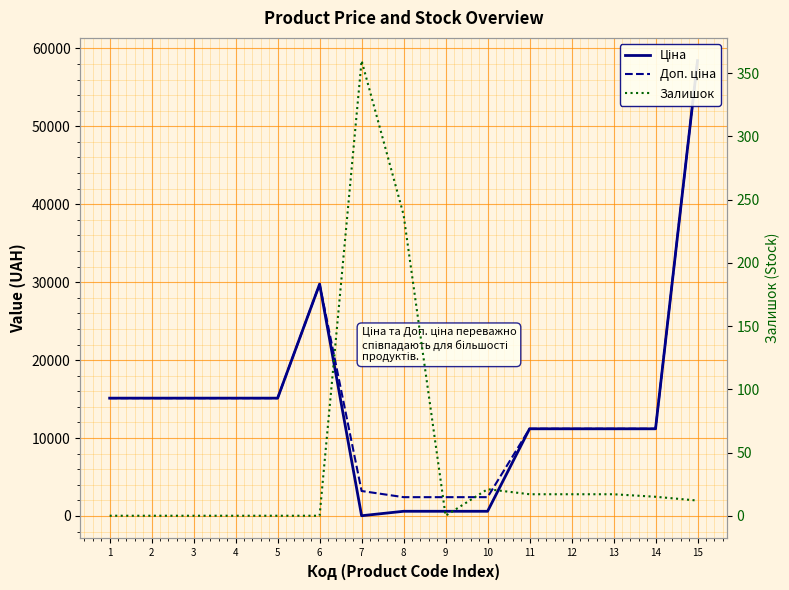

What is the difference between the highest and lowest values at 10?

2393.8